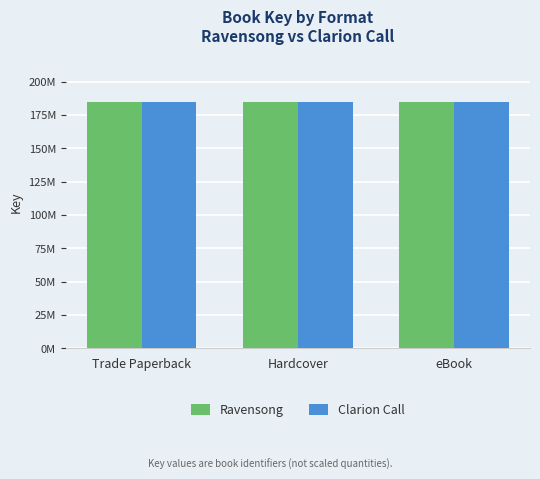

At which category is the sum across all series the highest?

Trade Paperback